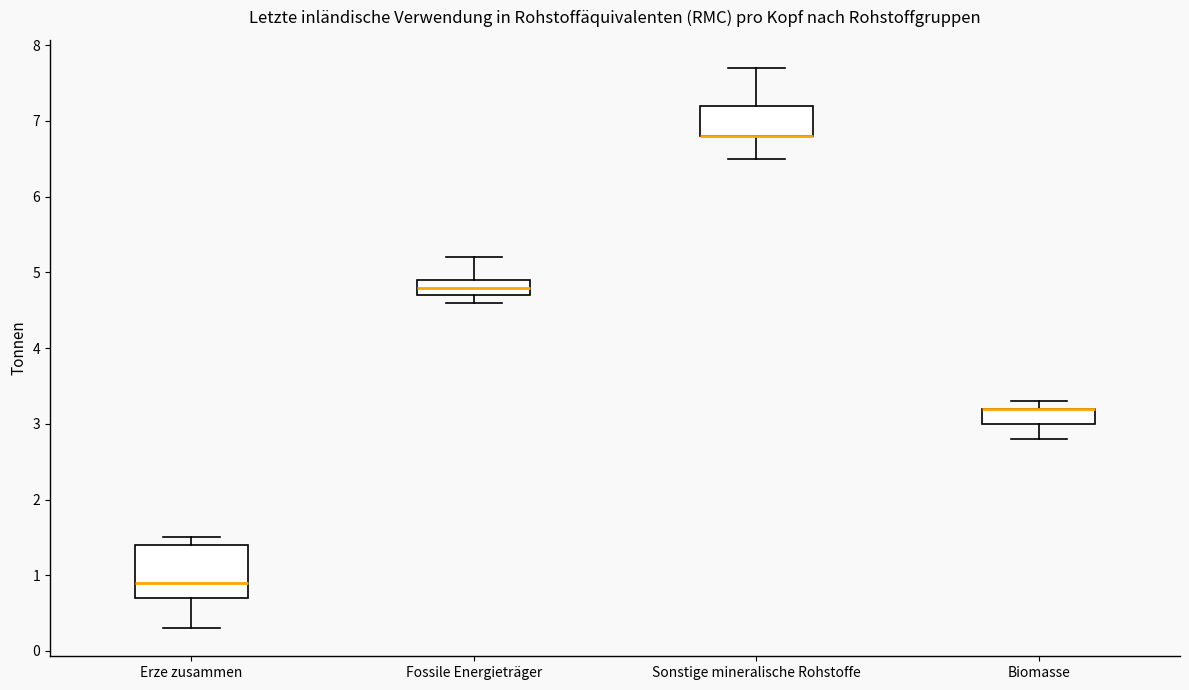

Reading left to right, read every box against the y-axis: the position of its median line, the range the box covers, and the ends of its whiskers. The values are not printed on the chart, so give them approximately, as read against the axis.

Erze zusammen: median 0.9, box 0.7 to 1.4, whiskers 0.3 to 1.5
Fossile Energieträger: median 4.8, box 4.7 to 4.9, whiskers 4.6 to 5.2
Sonstige mineralische Rohstoffe: median 6.8 (drawn on the box's lower edge), box 6.8 to 7.2, whiskers 6.5 to 7.7
Biomasse: median 3.2 (drawn on the box's upper edge), box 3.0 to 3.2, whiskers 2.8 to 3.3